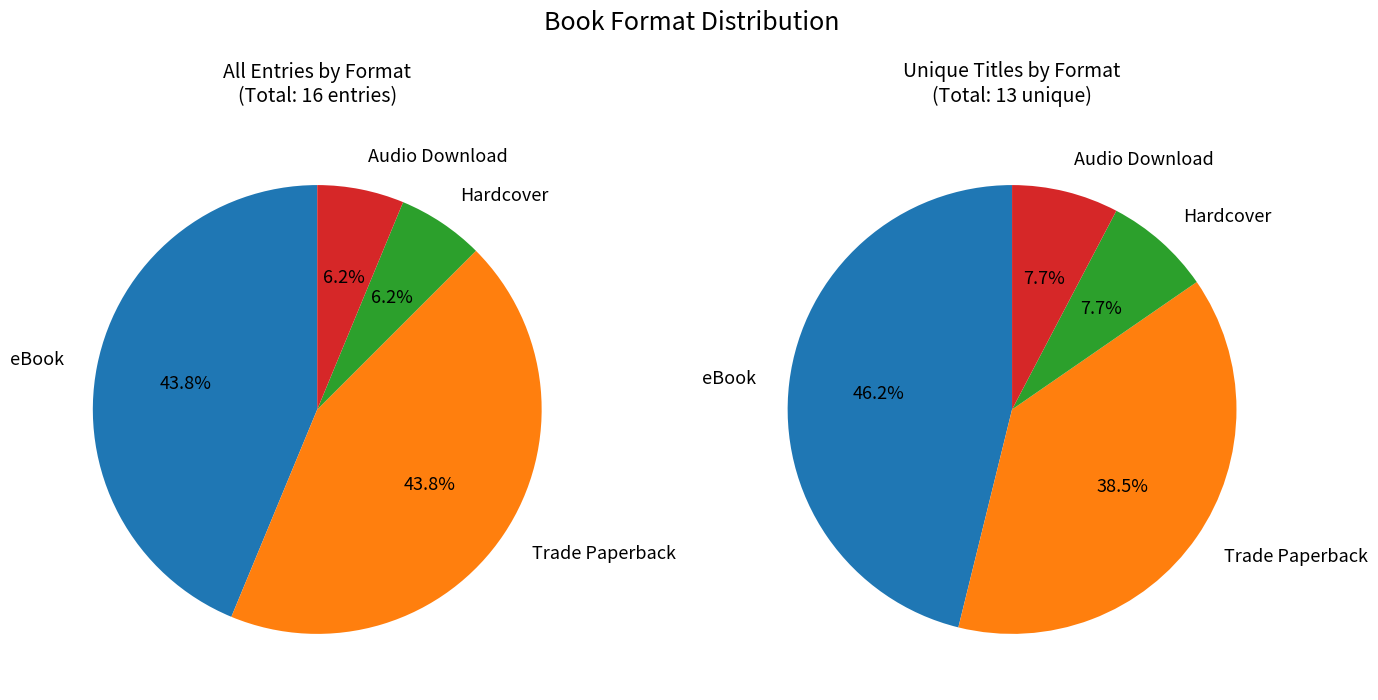

What is the largest slice in the pie chart?

eBook